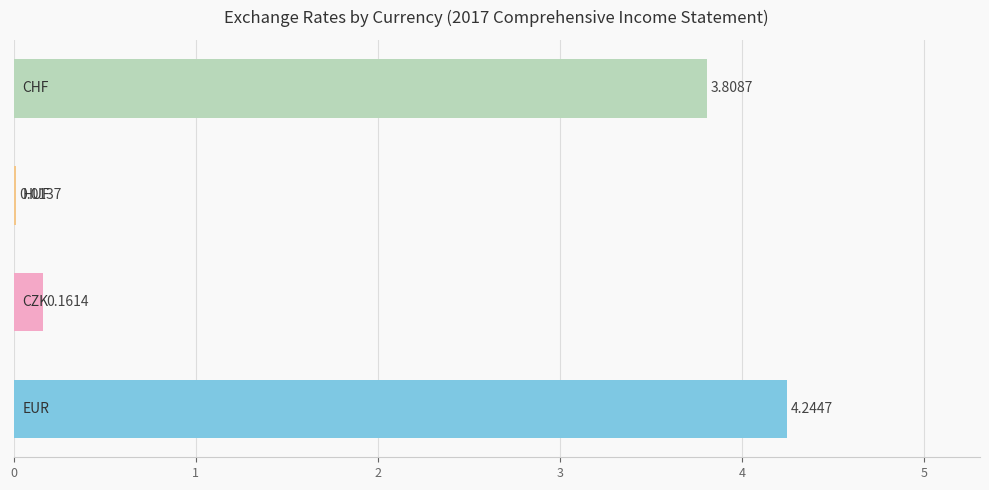

What is the sum of all values?

8.2